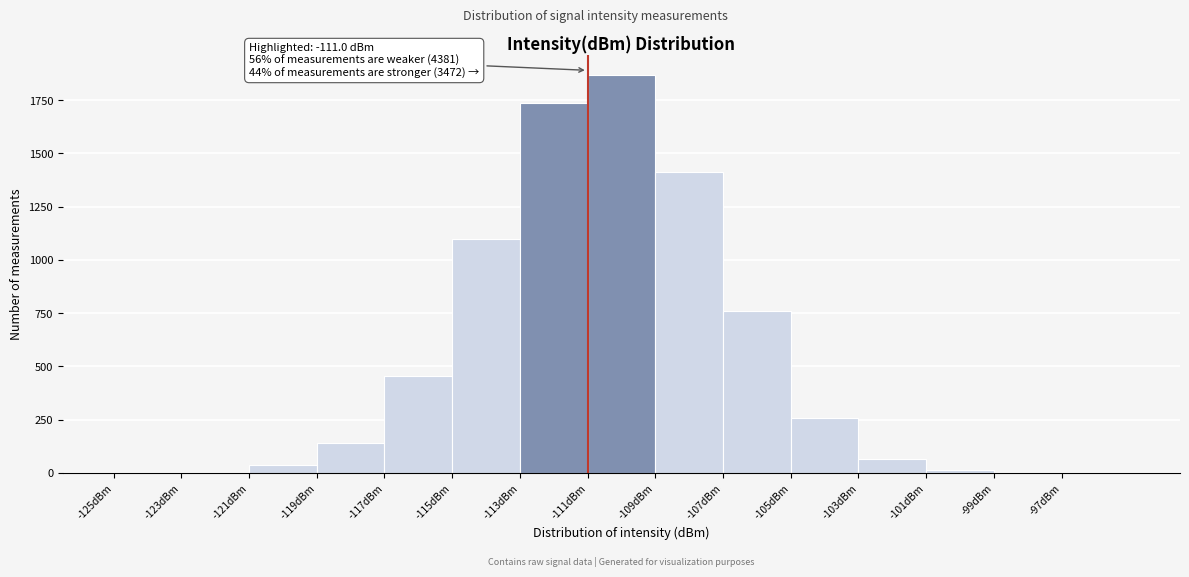

Over which range of the x-axis is the bar tallest?

-111 to -109